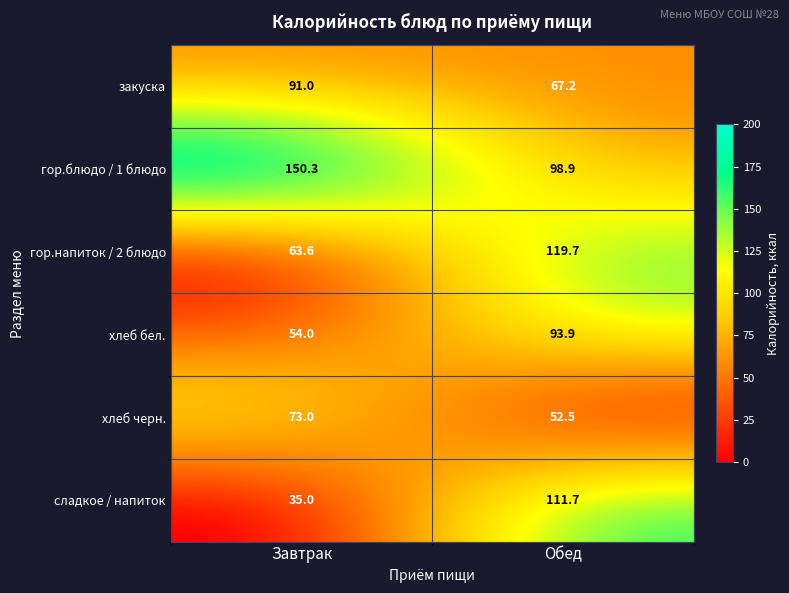

What is the difference between the highest and lowest values at Обед?

67.2